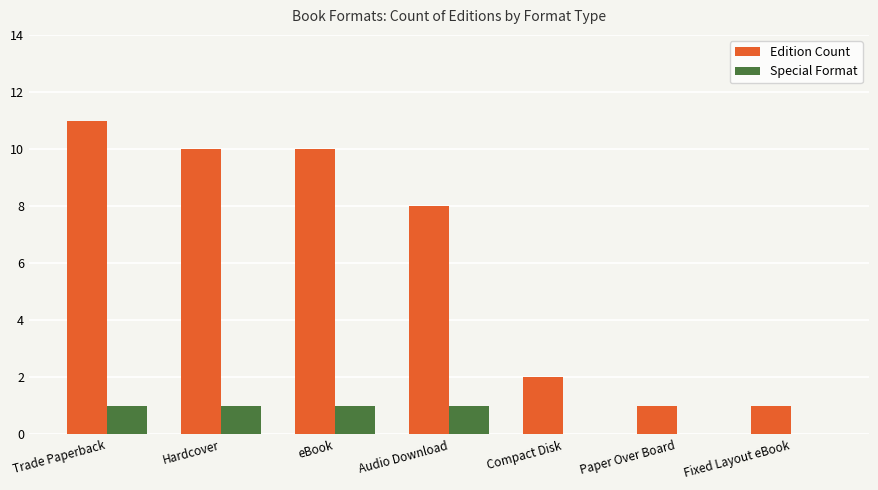

Reading left to right, list all the values displayed in this chart.

Edition Count: Trade Paperback=11	Hardcover=10	eBook=10	Audio Download=8	Compact Disk=2	Paper Over Board=1	Fixed Layout eBook=1
Special Format: Trade Paperback=1	Hardcover=1	eBook=1	Audio Download=1	Compact Disk=0	Paper Over Board=0	Fixed Layout eBook=0